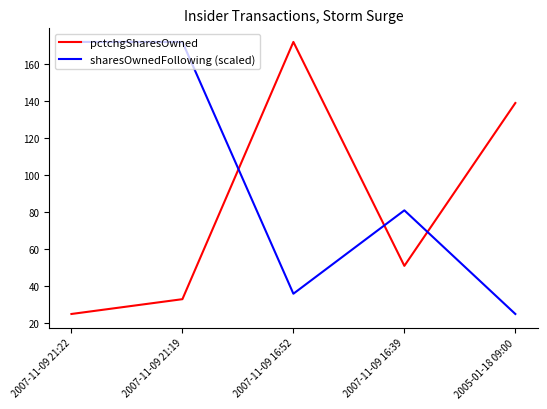

At which label does sharesOwnedFollowing (scaled) first exceed 81?

2007-11-09 21:22